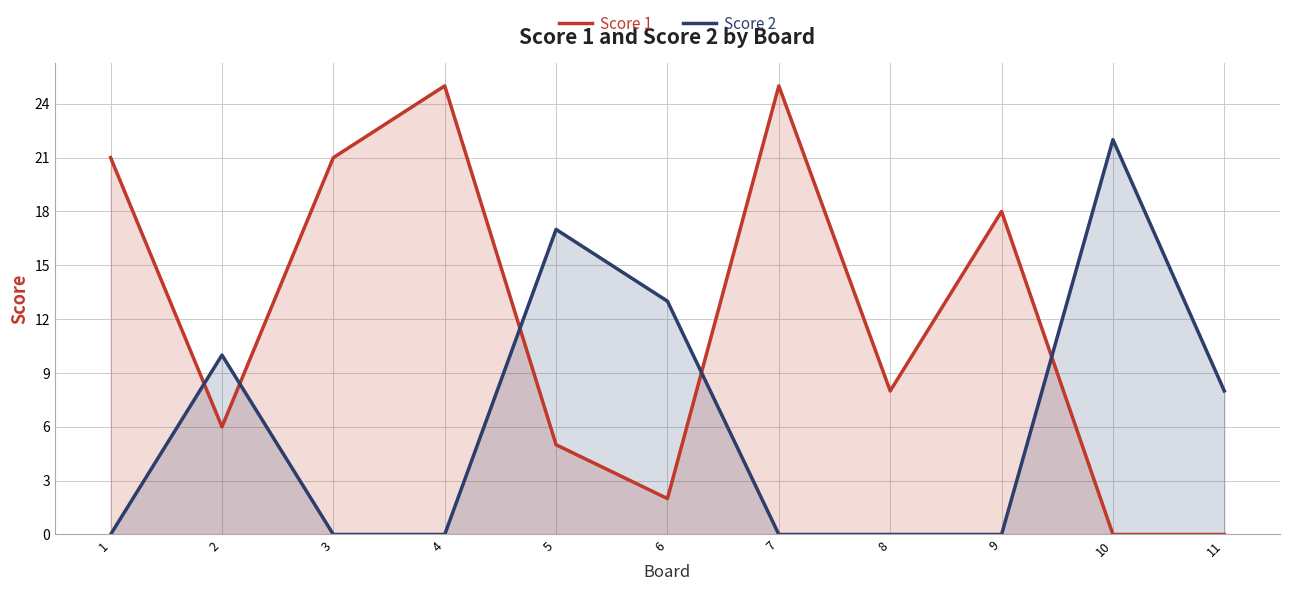

Is it true that Score 1 equals 12 at 8?

False